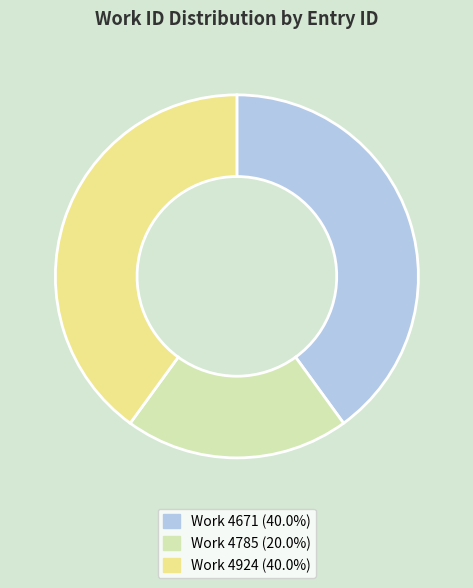

Is there any slice that represents more than half of the pie?

No